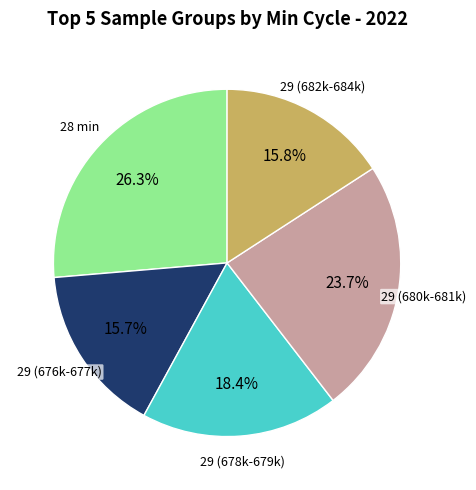

To the nearest percent, what is the average slice percentage?

20%